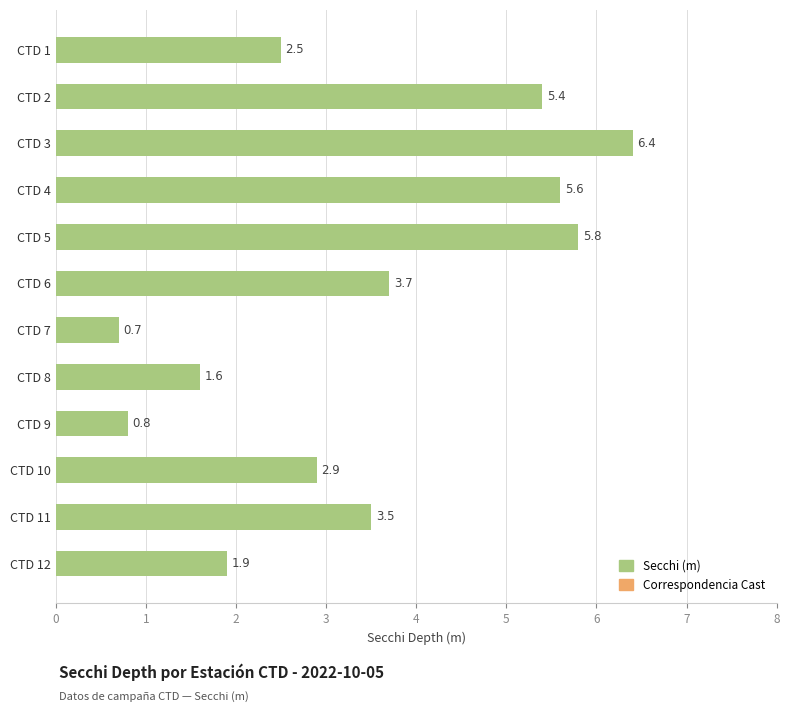

What is the smallest value displayed?

0.7